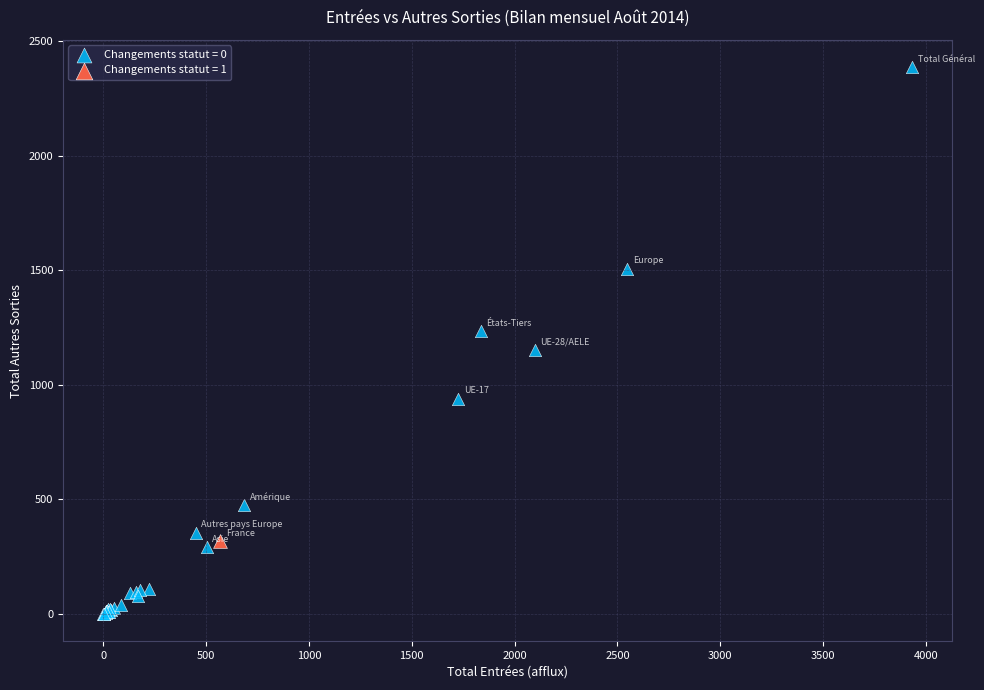

What are all the series names shown in the legend?

Changements statut = 0, Changements statut = 1